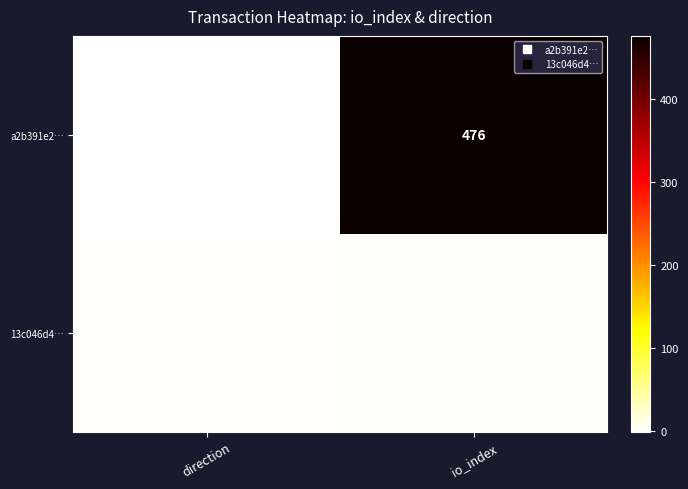

How many distinct data groups are displayed?

2